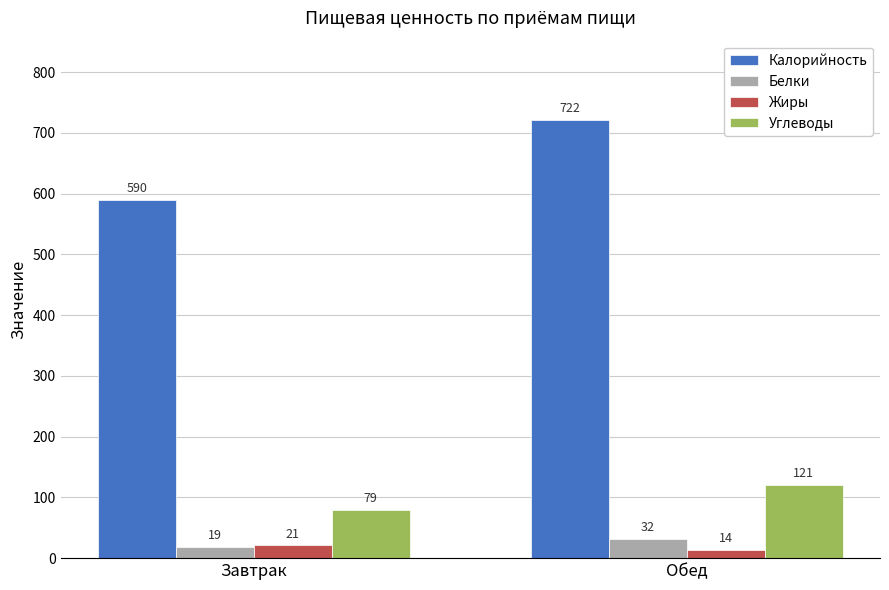

What are all the series names shown in the legend?

Калорийность, Белки, Жиры, Углеводы